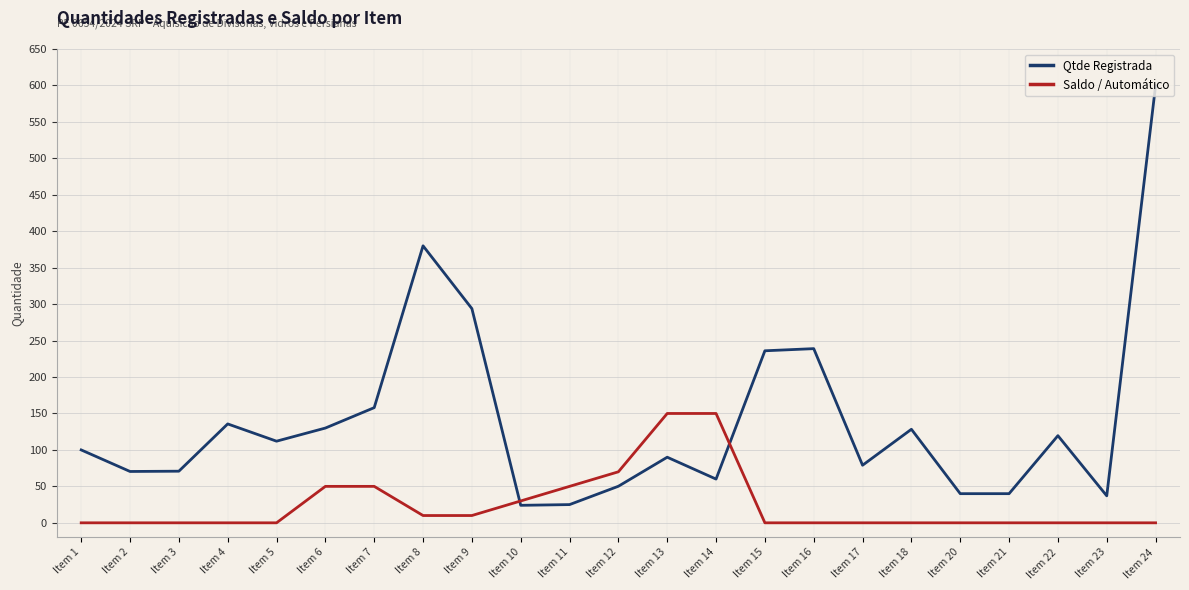

What is the maximum value shown in the chart?

599.8